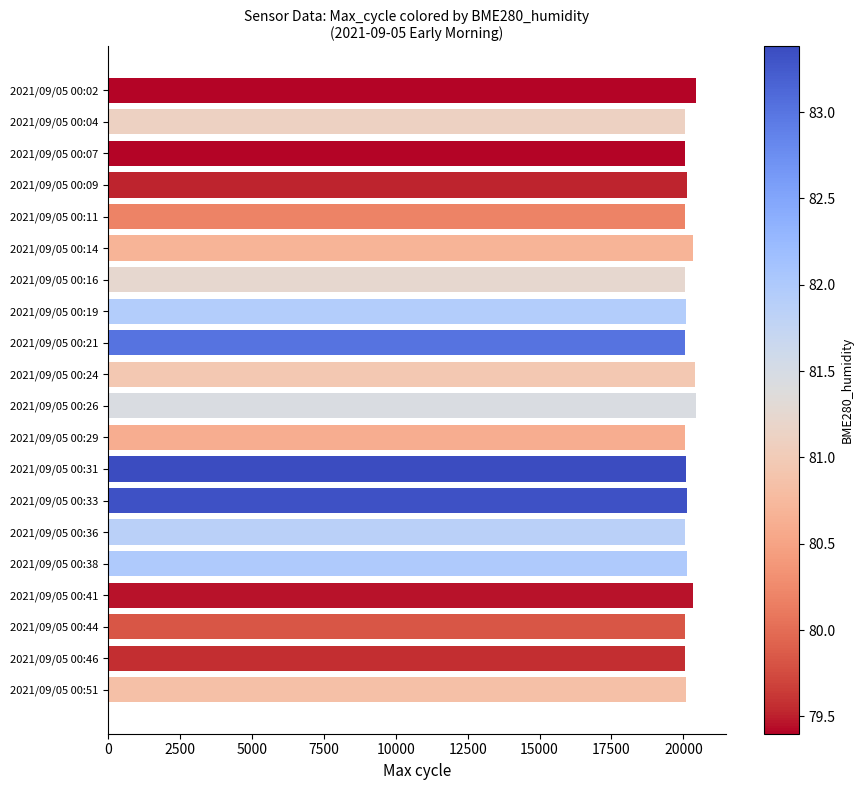

What is the value of the 3rd bar from the top?

20057